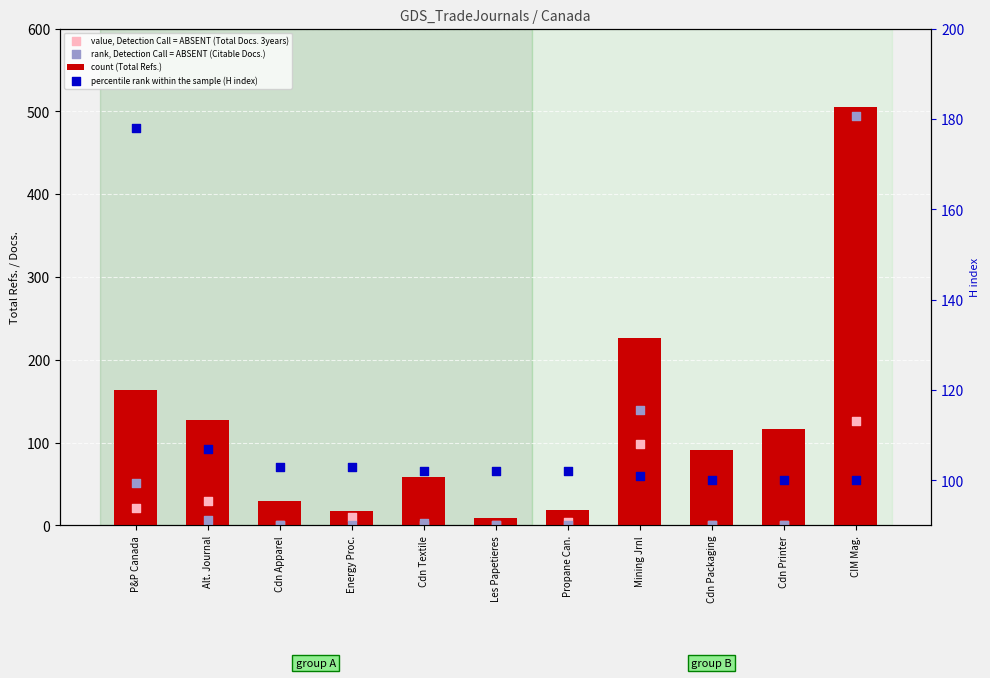

What is the total value across all series at Alt. Journal?

271